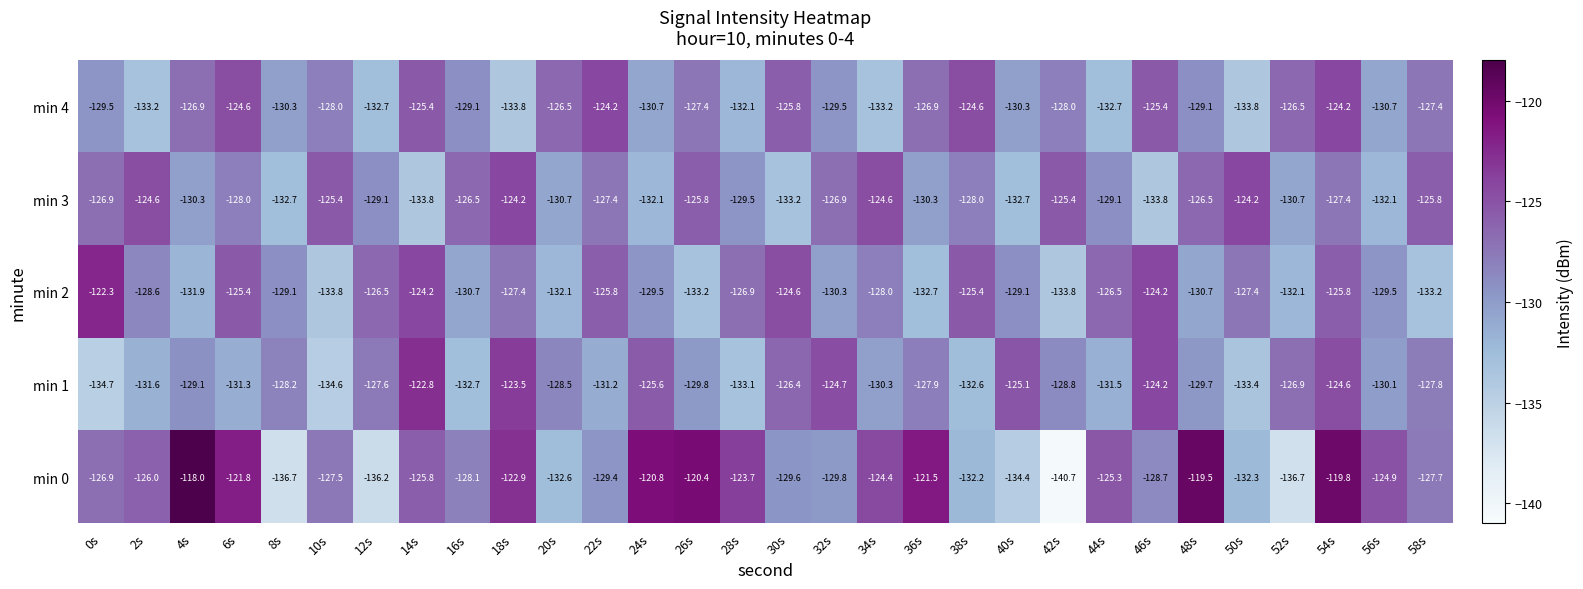

What is the difference between the highest and lowest values at 10s?

9.2